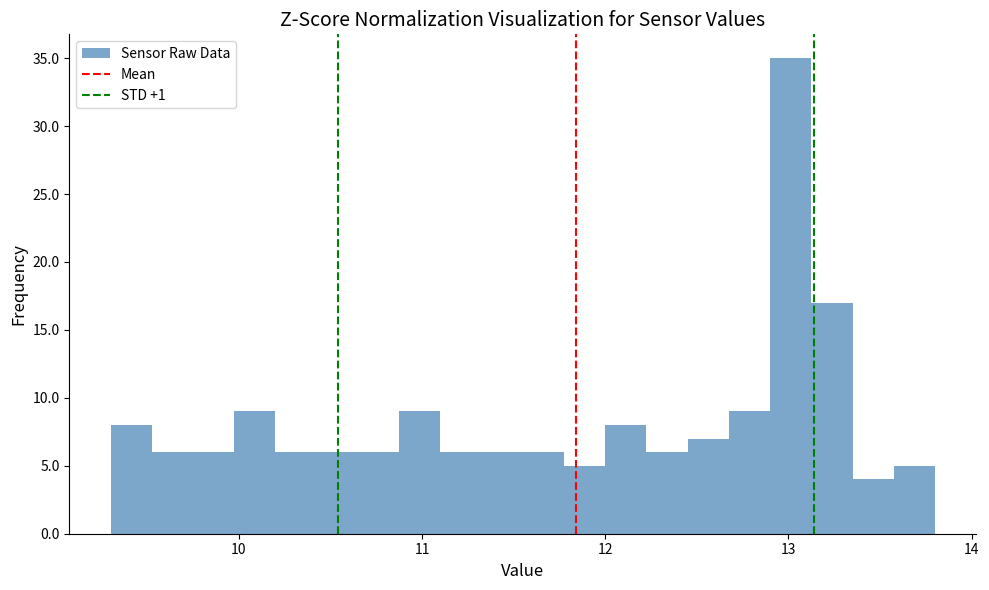

Around what value on the x-axis is the tallest bar? Give the approximate position of its centre, as read against the axis.

13.0